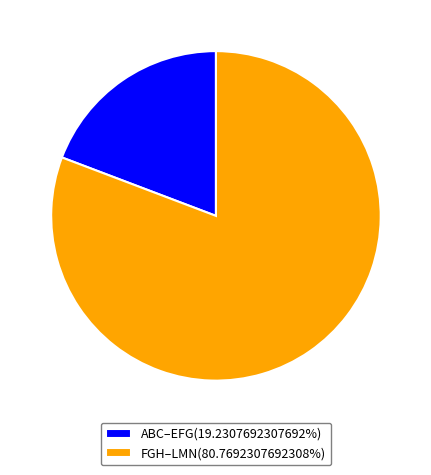

Does any single category account for the majority?

Yes